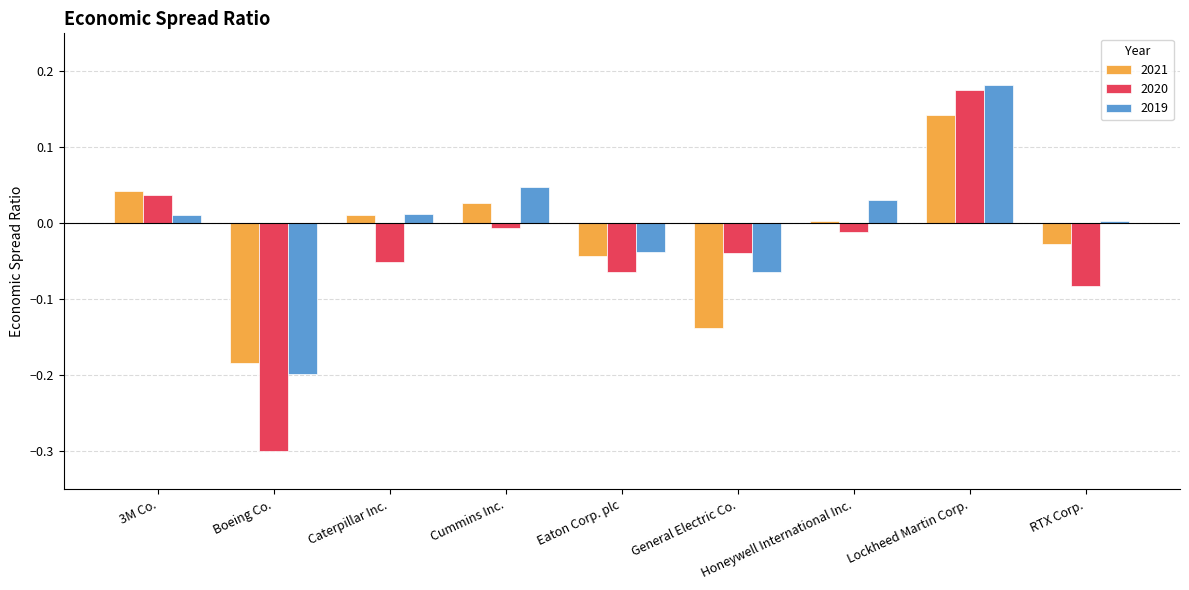

True or false: 2021 has a value of 0.0 at Cummins Inc..

True